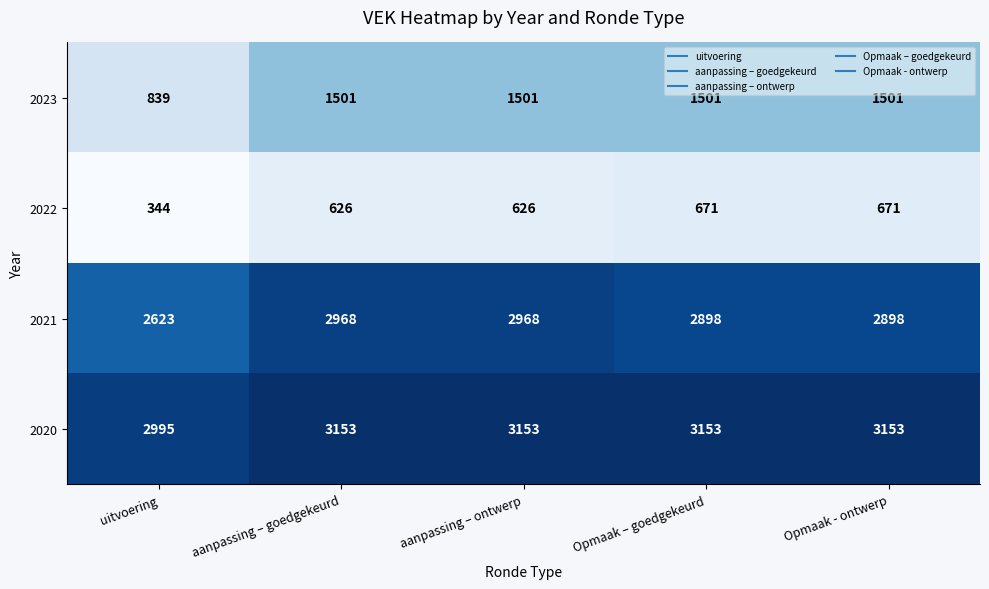

Which label corresponds to the smallest value in the chart?

uitvoering